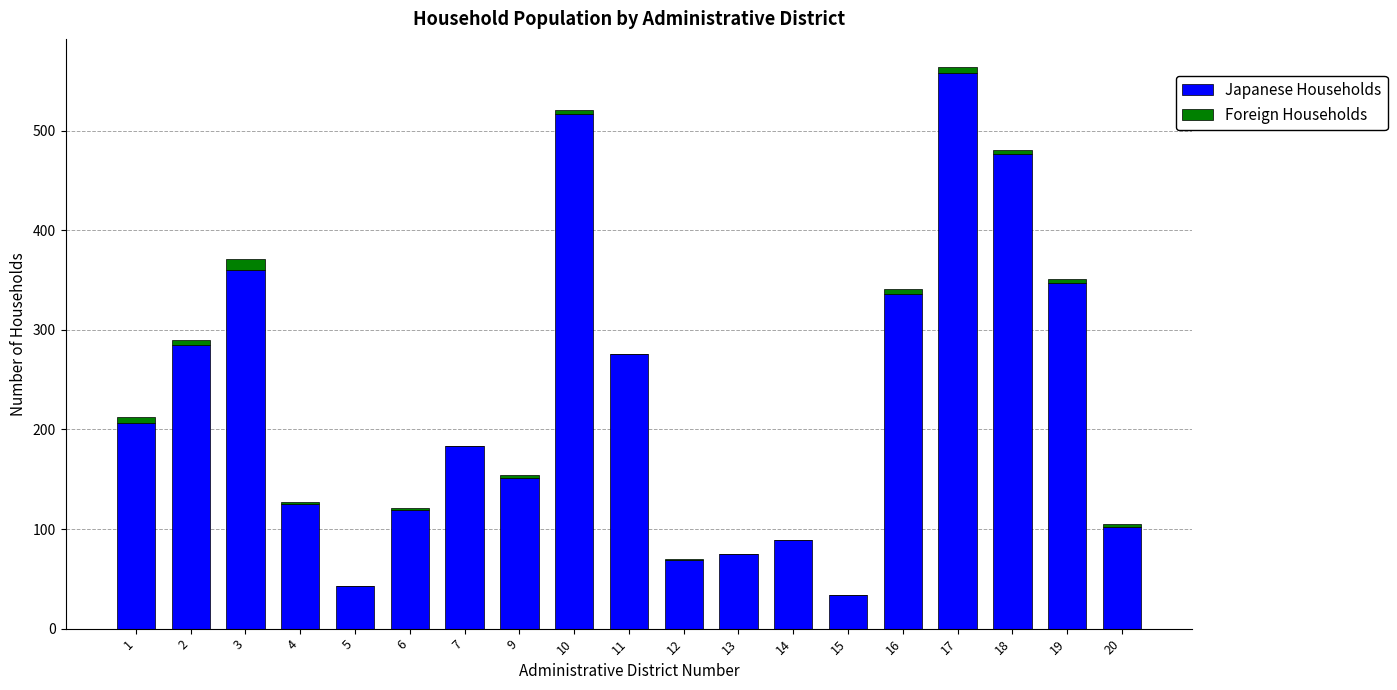

At which category is the sum across all series the highest?

17